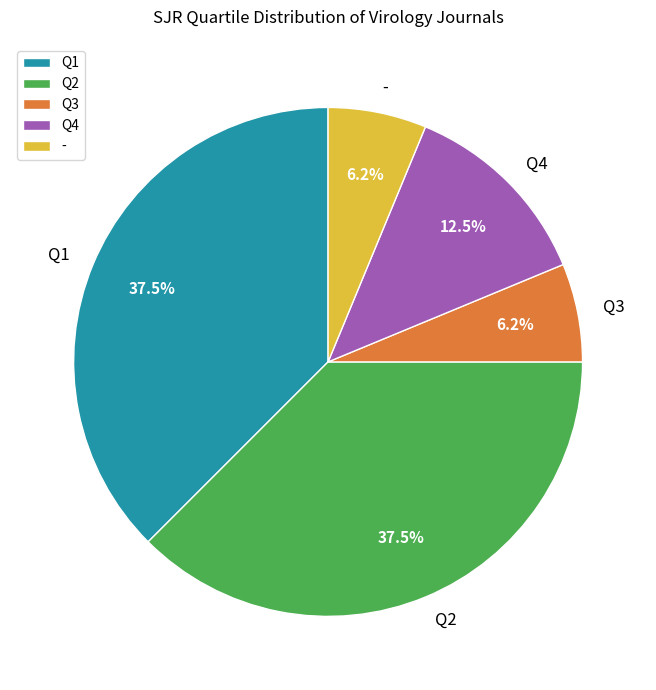

To the nearest percent, what is the difference between the largest and smallest slice percentages?

31%